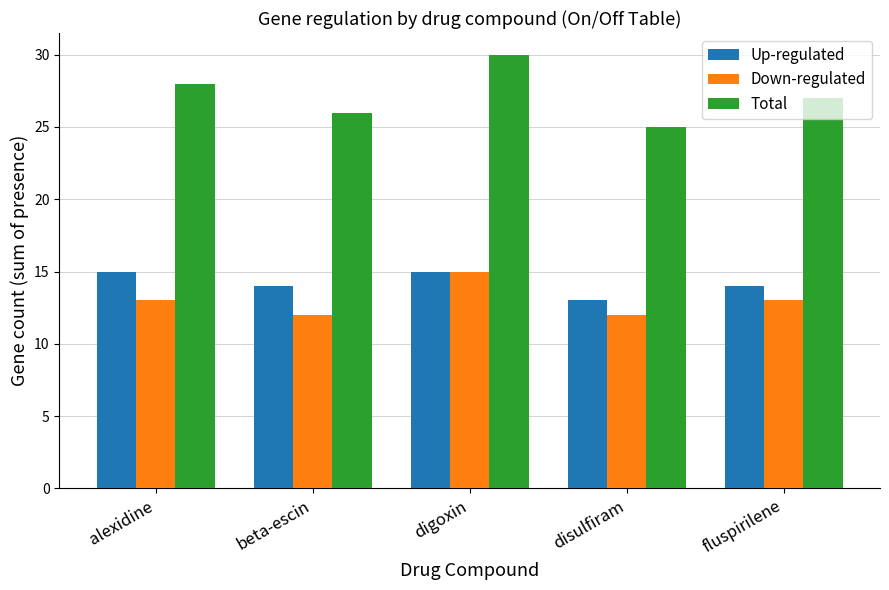

How many groups of bars are there?

5